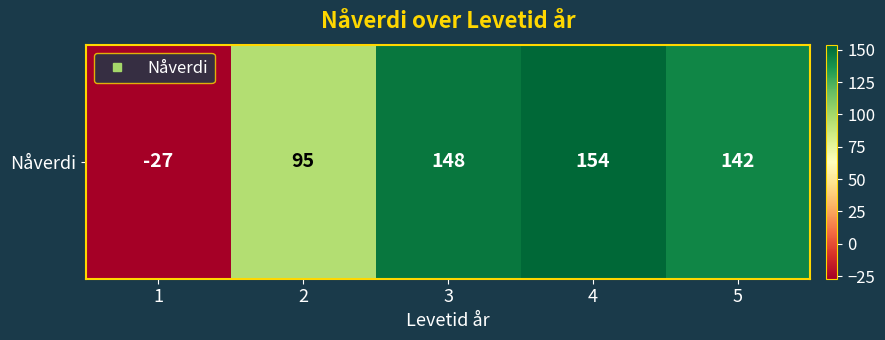

Rank the categories by value from lowest to highest.

1, 2, 5, 3, 4